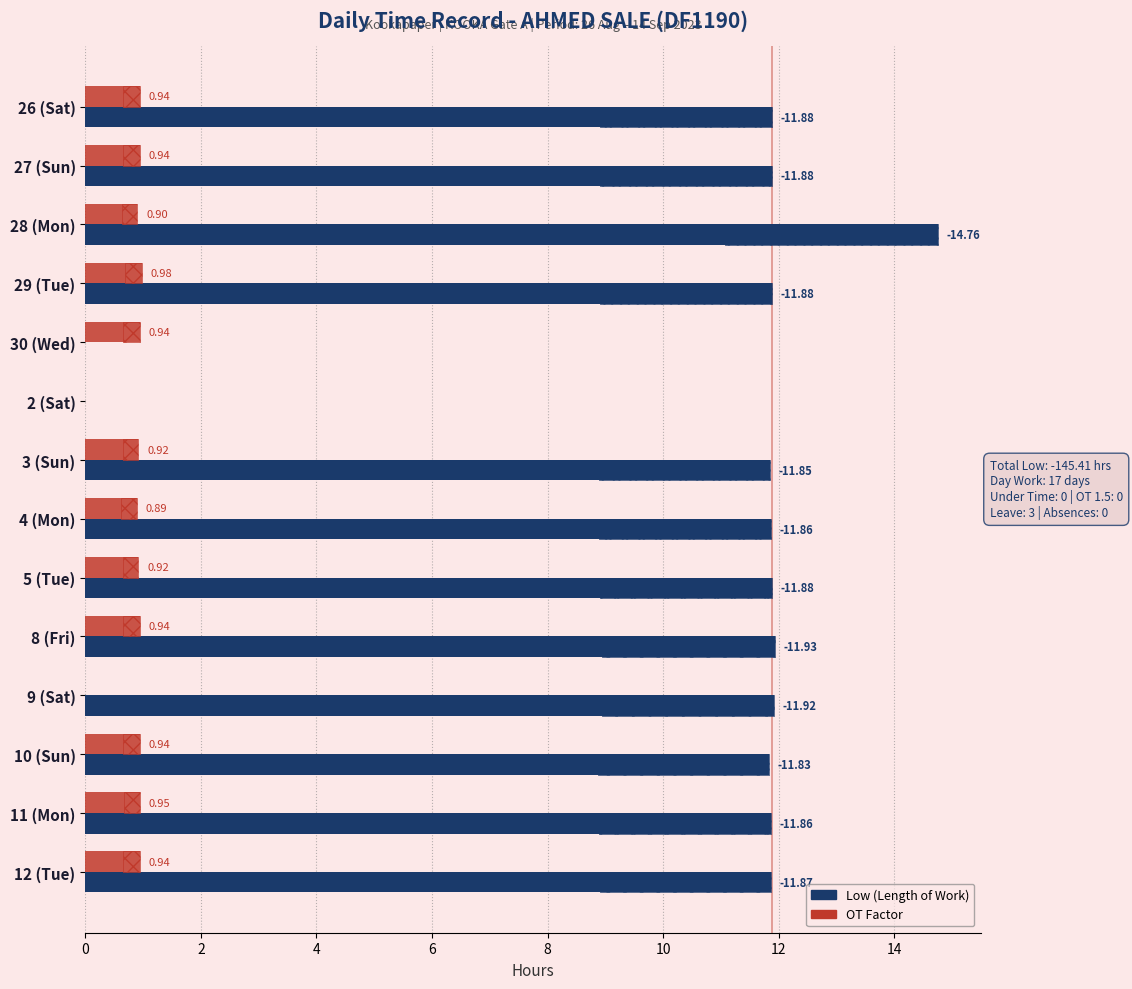

Is it true that OT Factor equals 0.4 at 10 (Sun)?

False